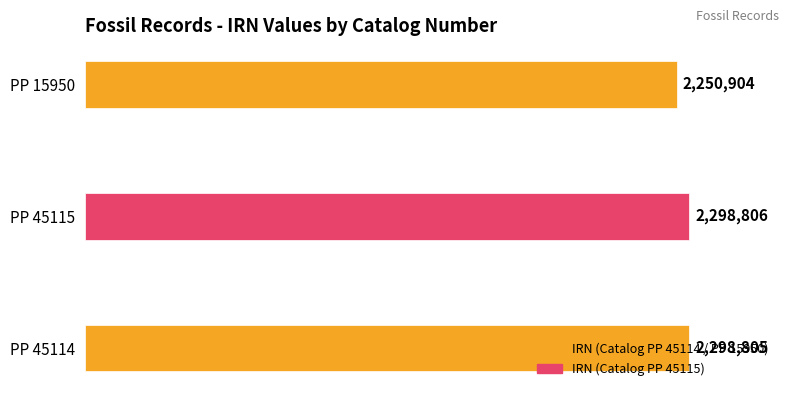

What is the difference between the maximum and minimum values?

47902